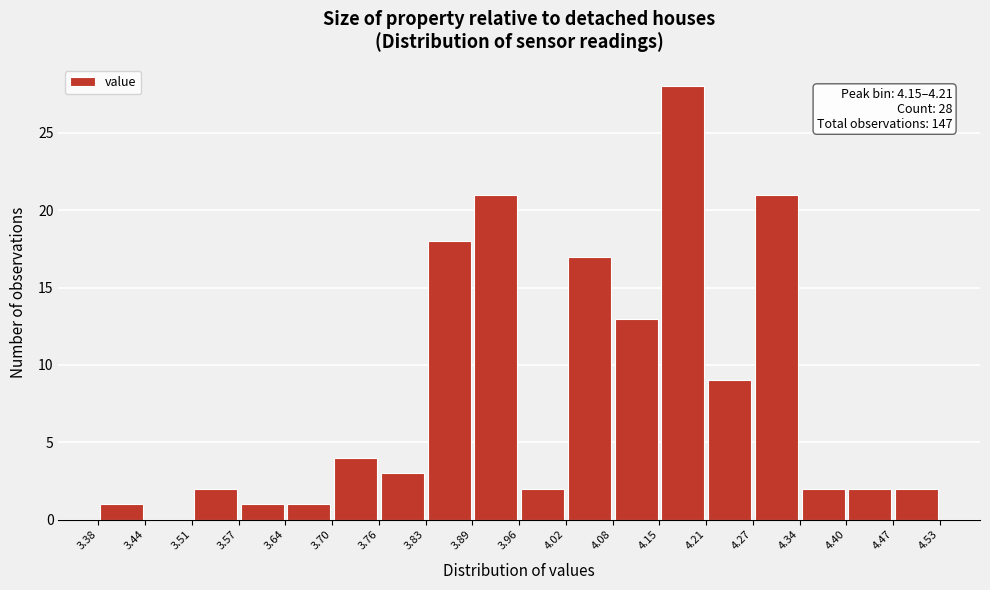

Which range on the x-axis has the tallest bar?

4.15 to 4.21